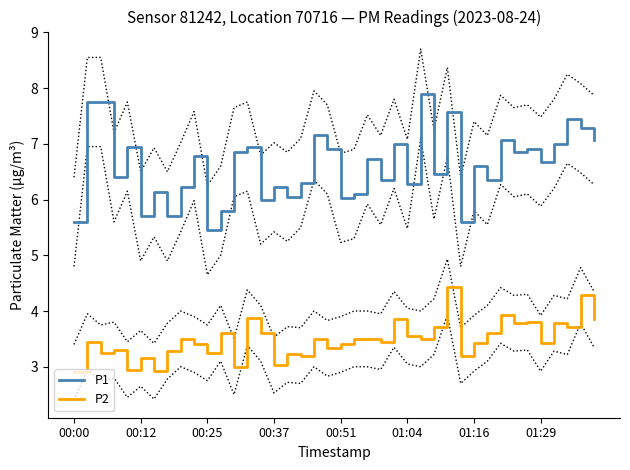

The P1 series shows 5.5 at 00:25. True or false?

True